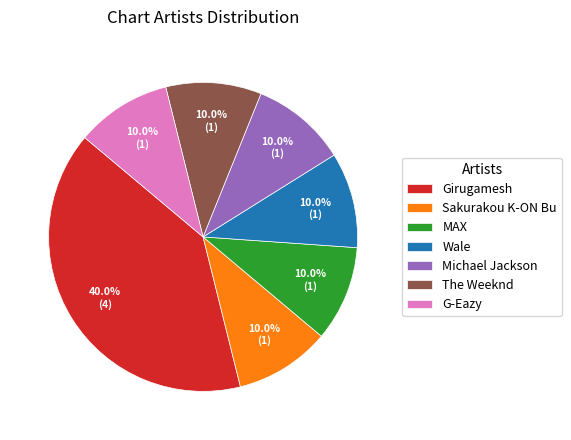

Is the sum of Sakurakou K-ON Bu and MAX greater than half?

No